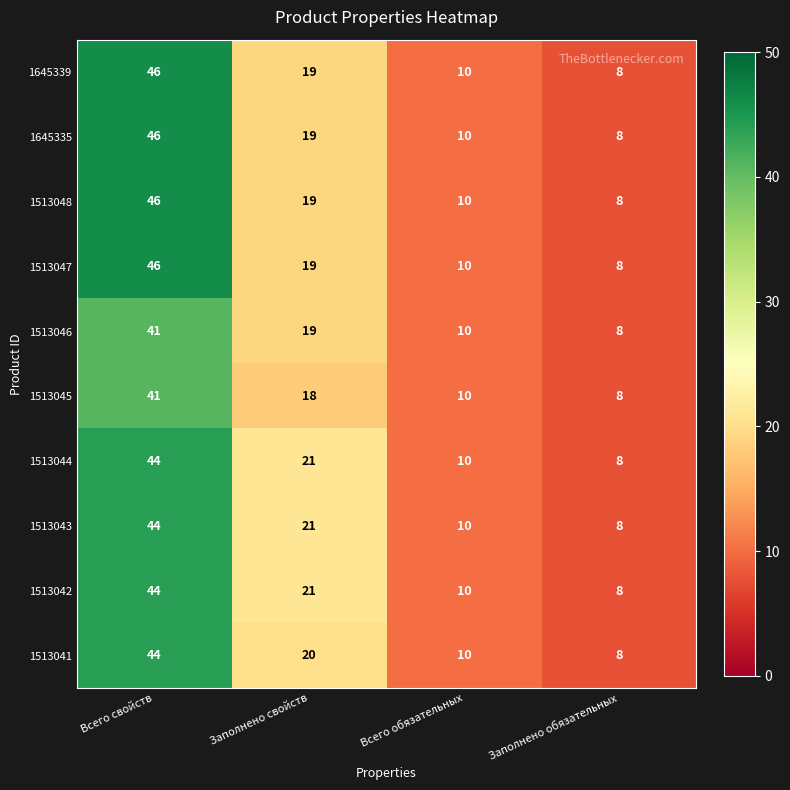

What is the difference between the highest and lowest values at Заполнено свойств?

3